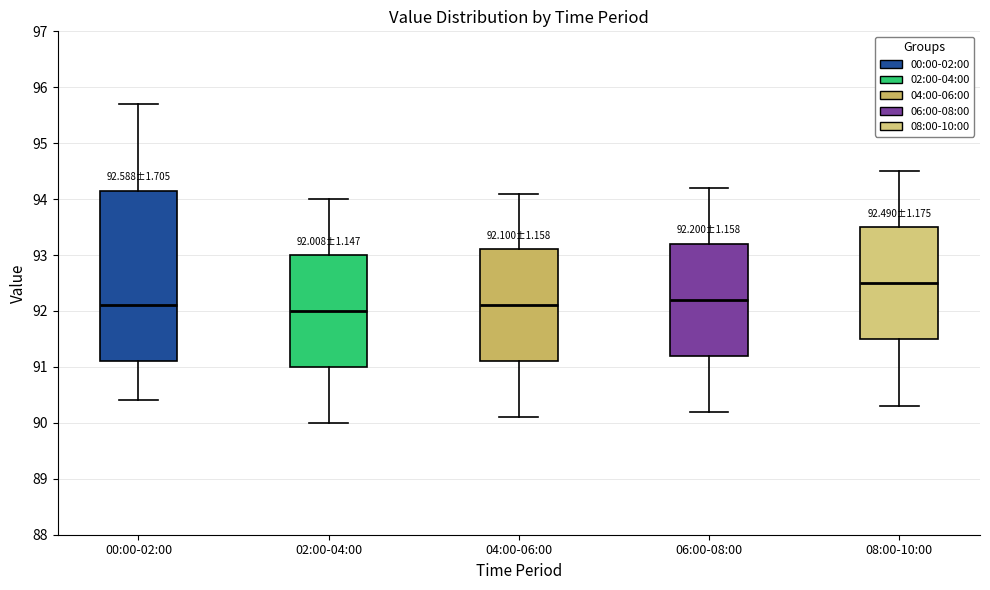

Which box's median line is the highest?

08:00-10:00